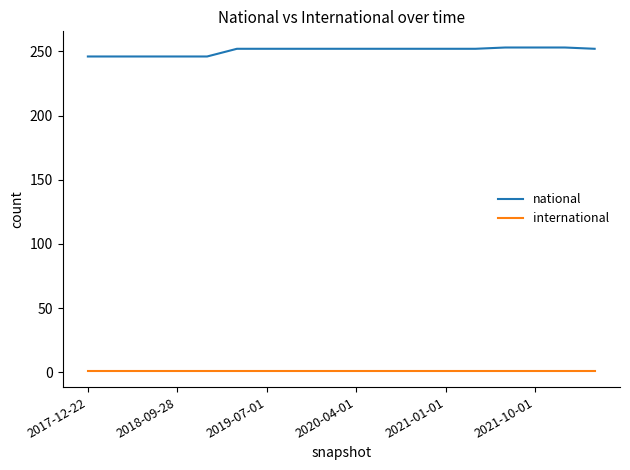

List the series in order of their peak value, highest first.

national, international